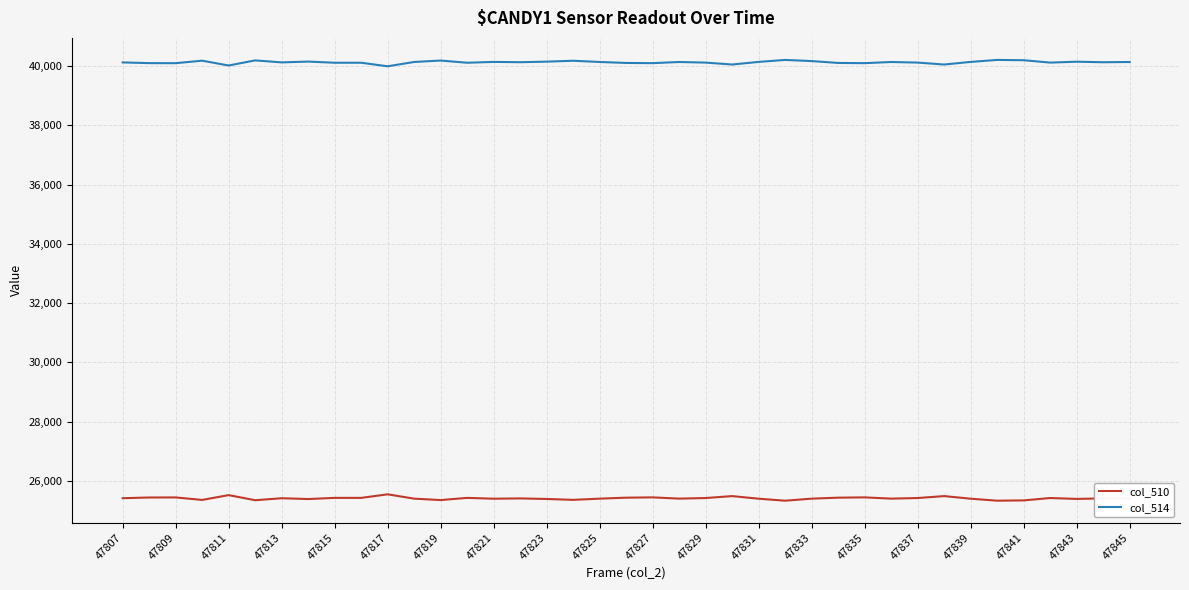

What is the difference between the maximum and minimum values in the col_514 series?

215